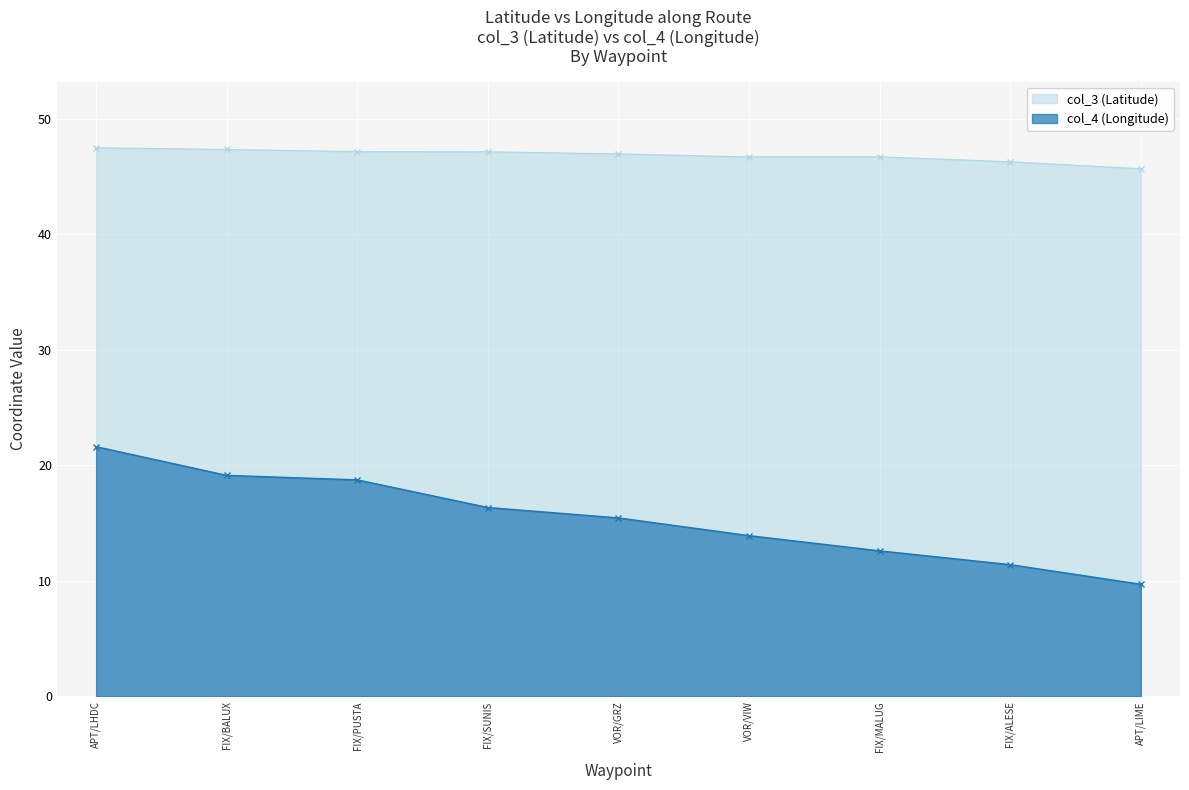

The col_3 (Latitude) series shows 46.7 at FIX/MALUG. True or false?

True